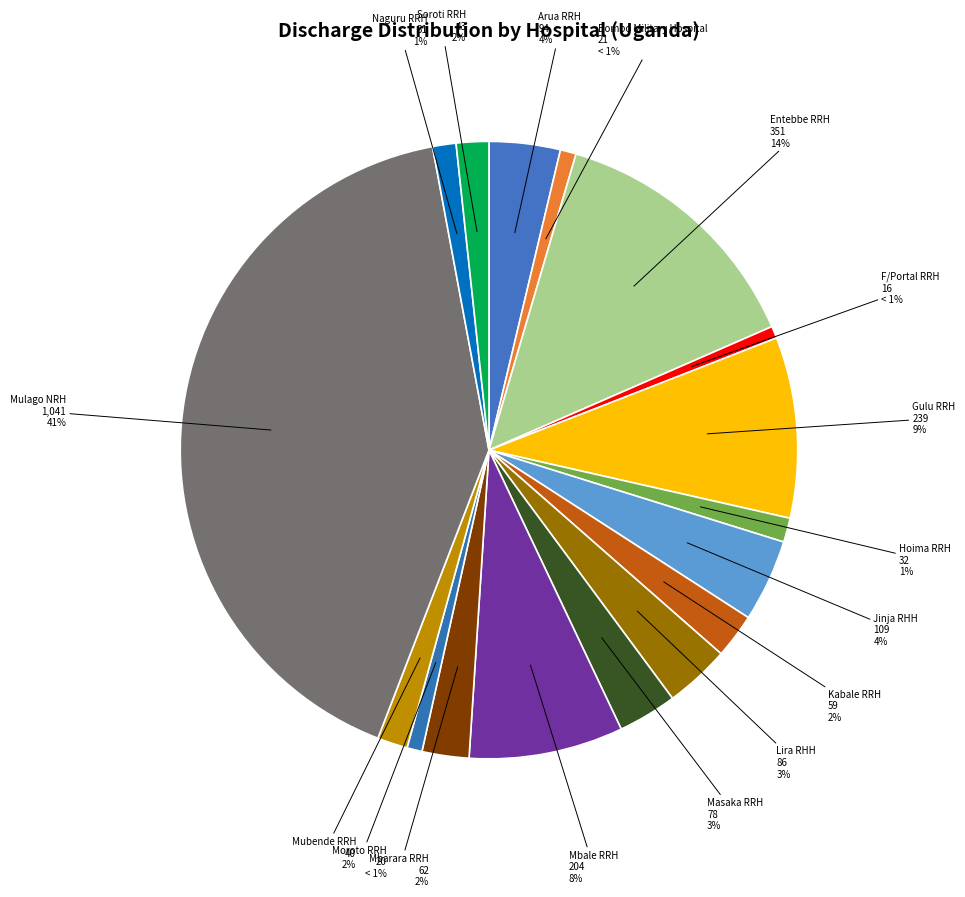

What percentage is the Gulu RRH slice, to the nearest percent?

9%